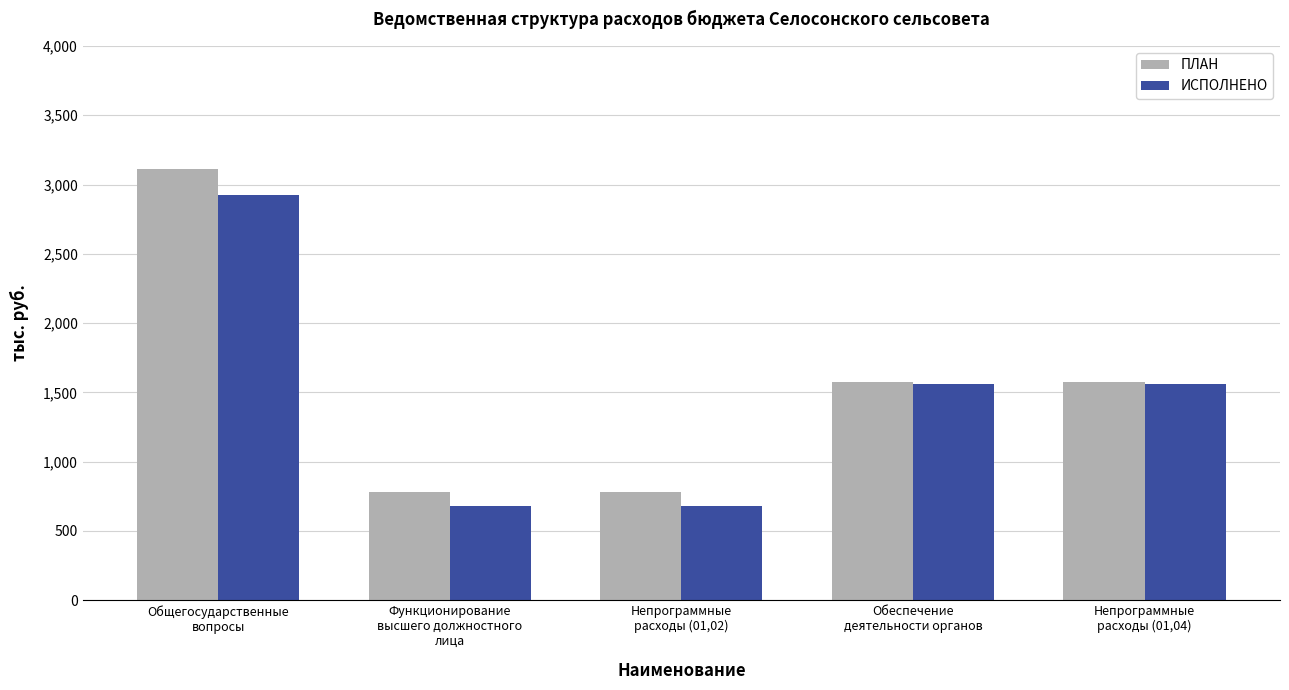

What is the average value of the ПЛАН series?

1565.9